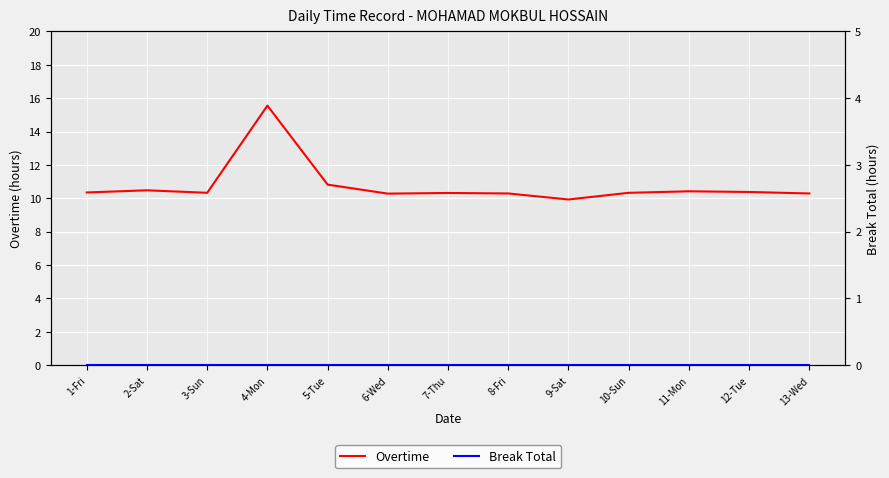

True or false: Break Total and Overtime cross at least once.

False